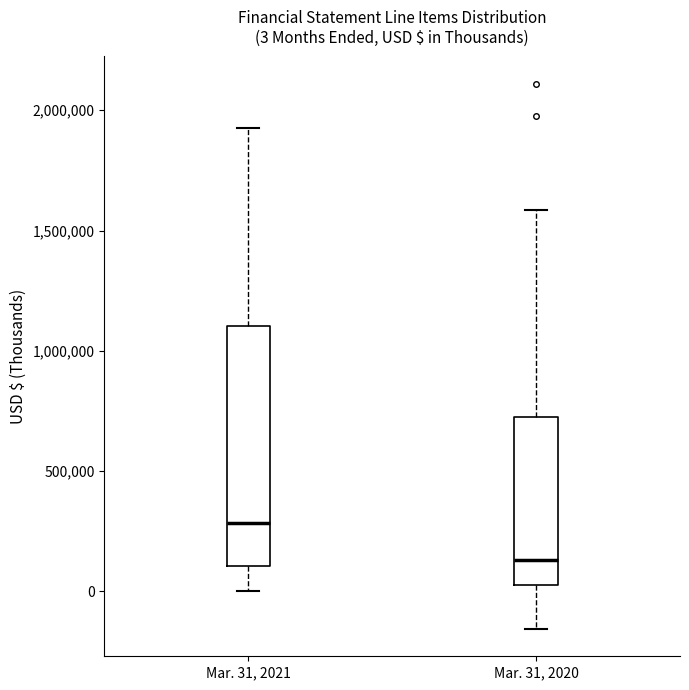

Which box's median line is the highest?

Mar. 31, 2021